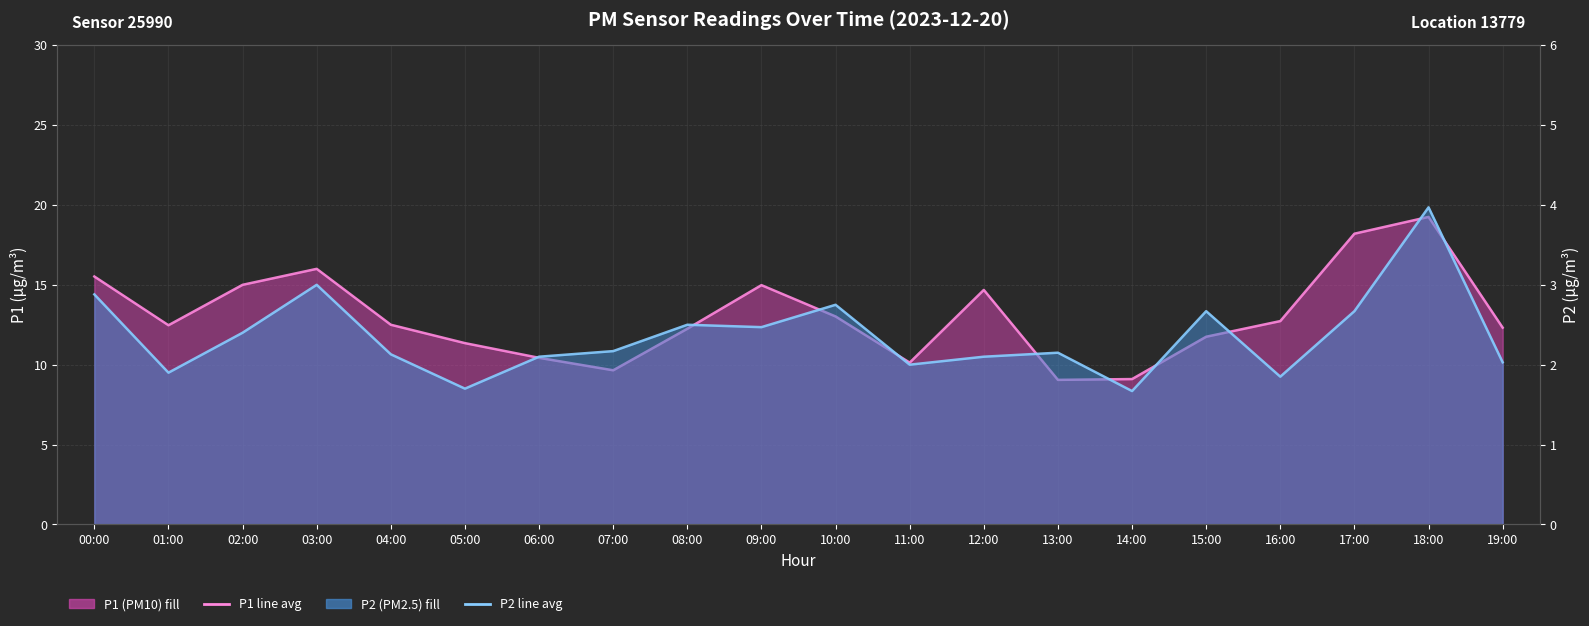

Is it true that P2 monthly avg equals 1.7 at 14:00?

True